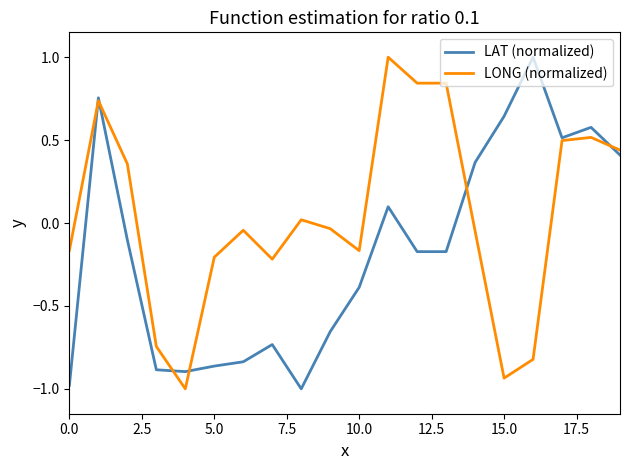

What is the maximum value for LAT (normalized)?

1.0